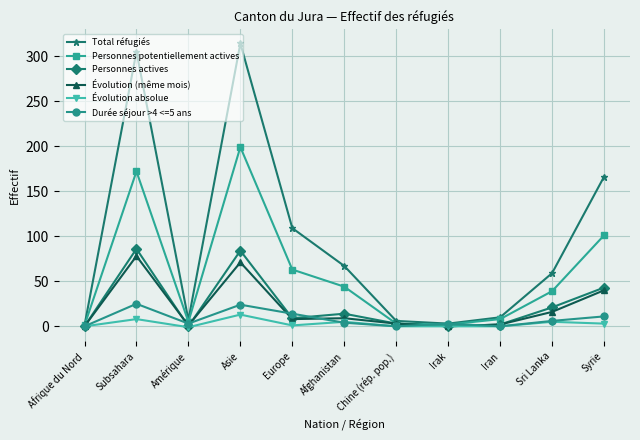

What is the average value of the Évolution (même mois) series?

21